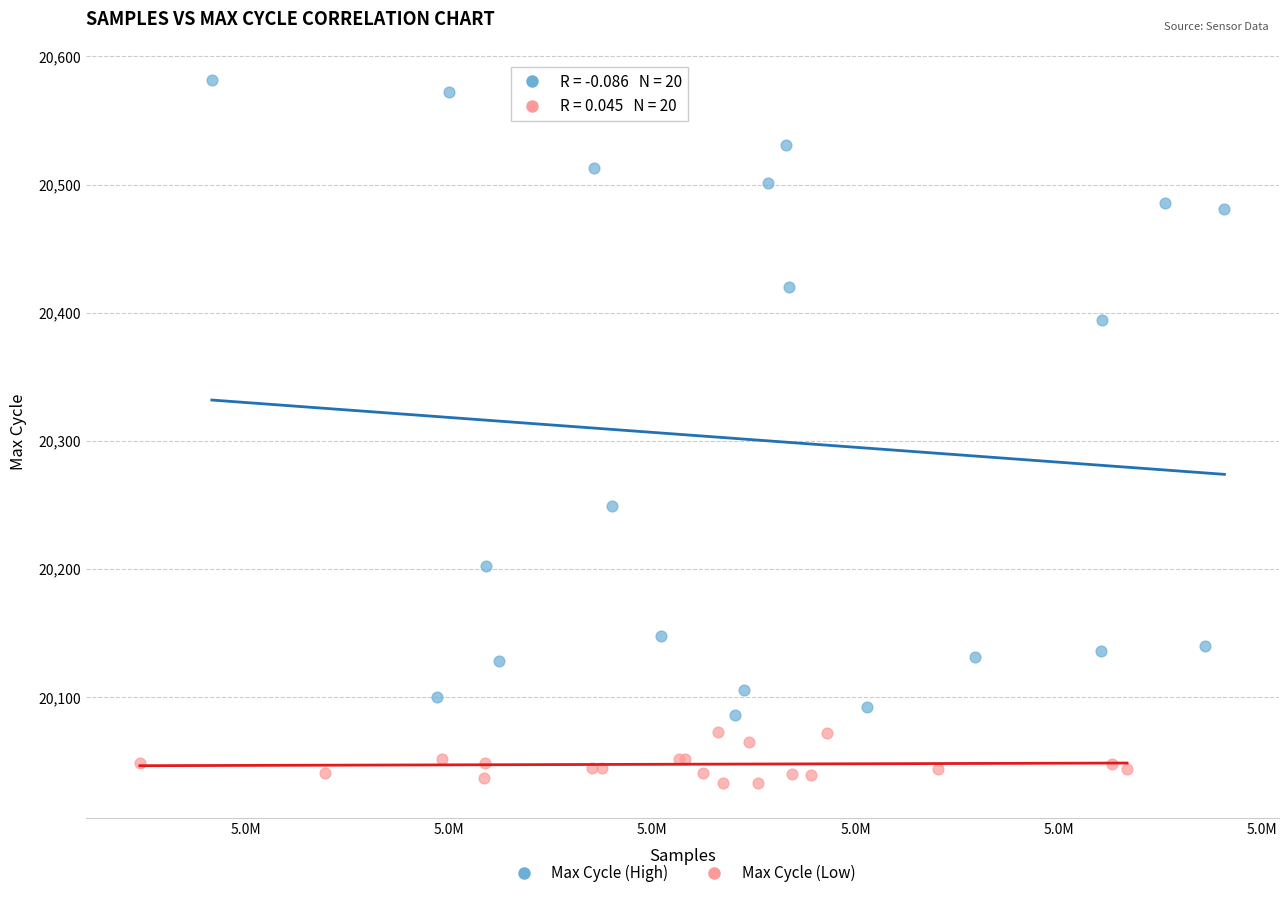

Which series has the largest Y range (max minus min)?

Max Cycle (High)